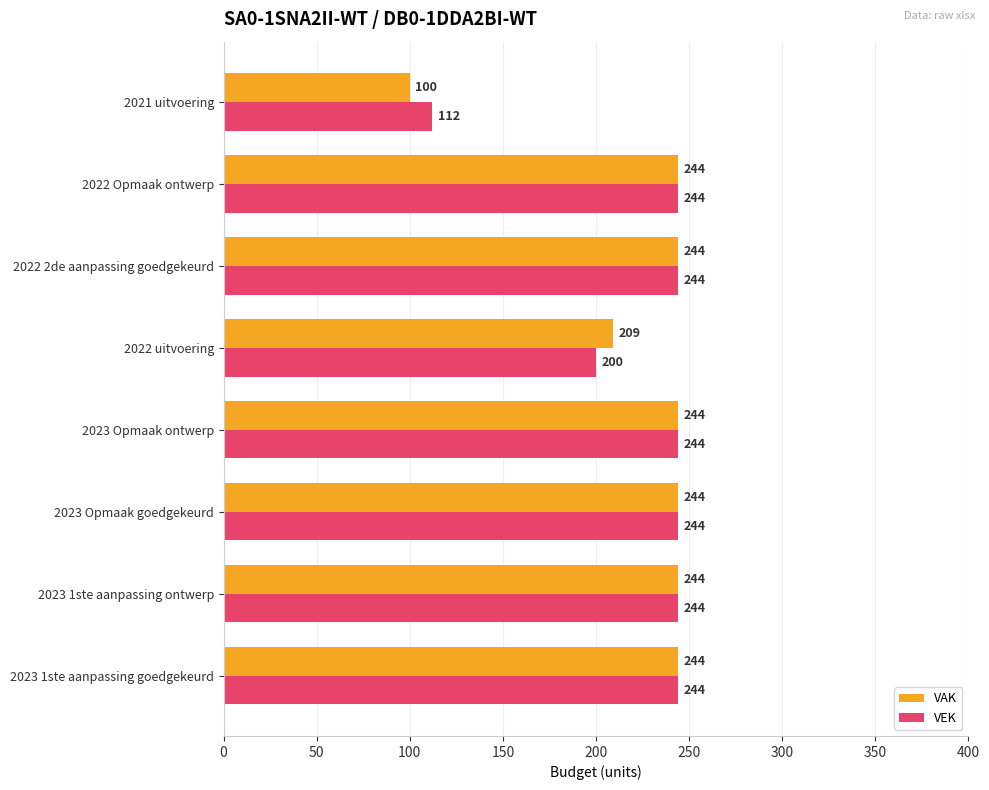

How many categories are shown in the chart?

8